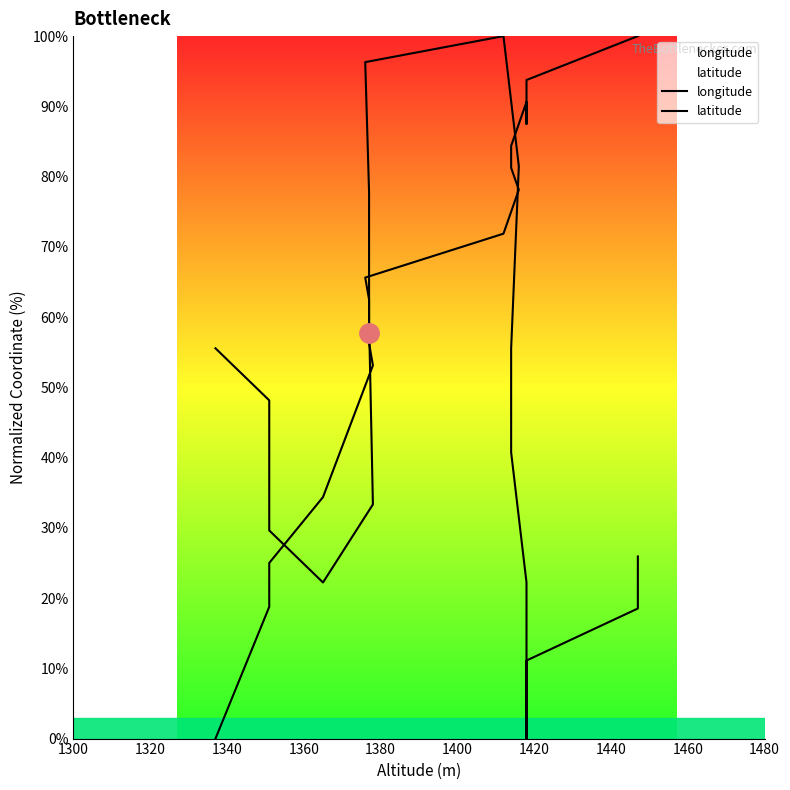

What is the highest value of the longitude series?

100.0